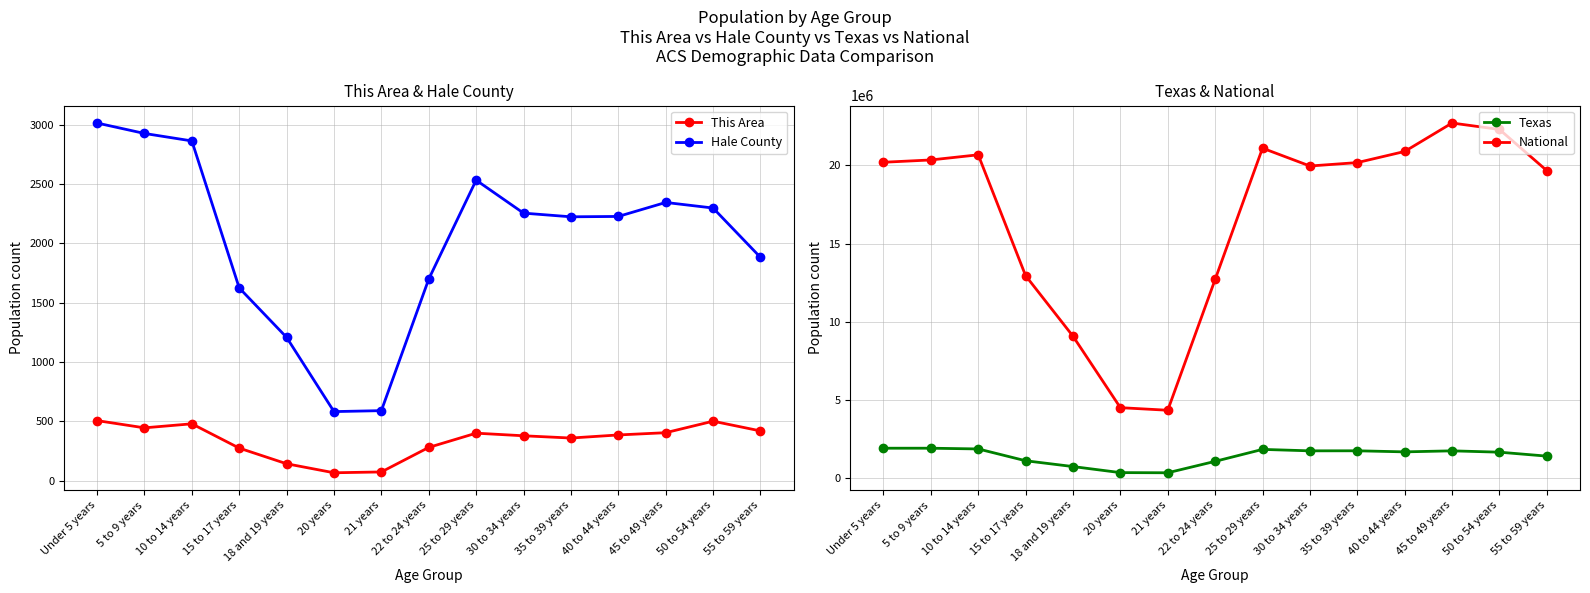

Which category has the highest value in the This Area series?

Under 5 years